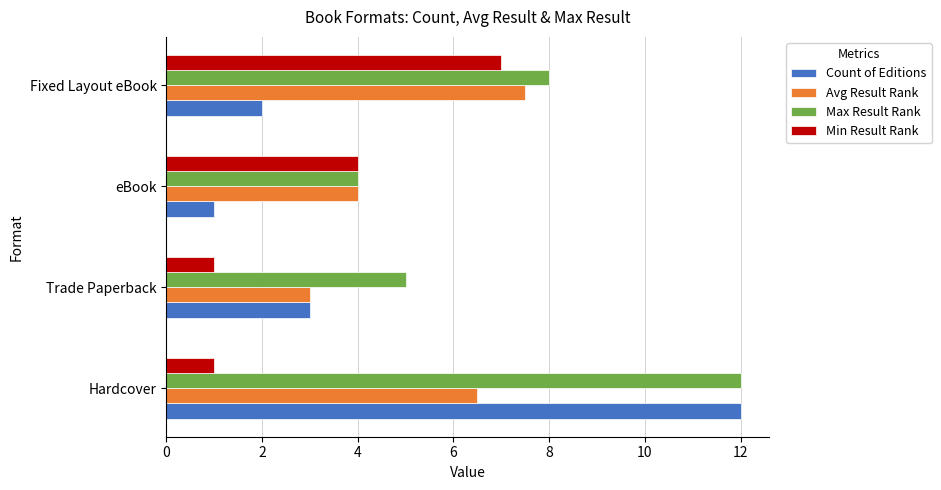

List the series in order of their overall mean, lowest first.

Min Result Rank, Count of Editions, Avg Result Rank, Max Result Rank